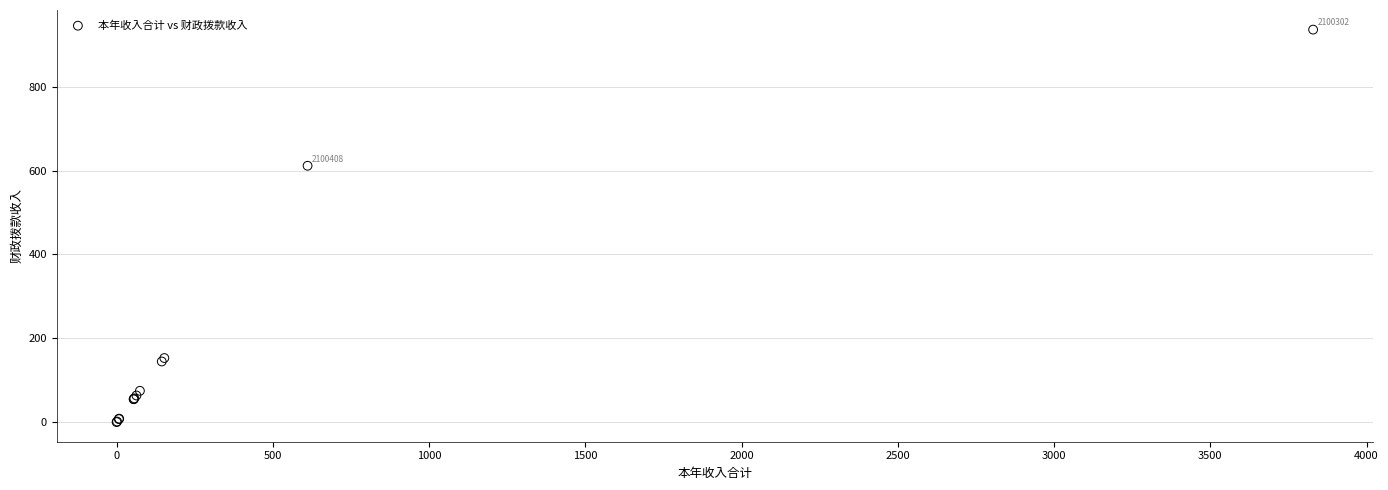

What Y value in the scatter plot is closest to 468?

611.3